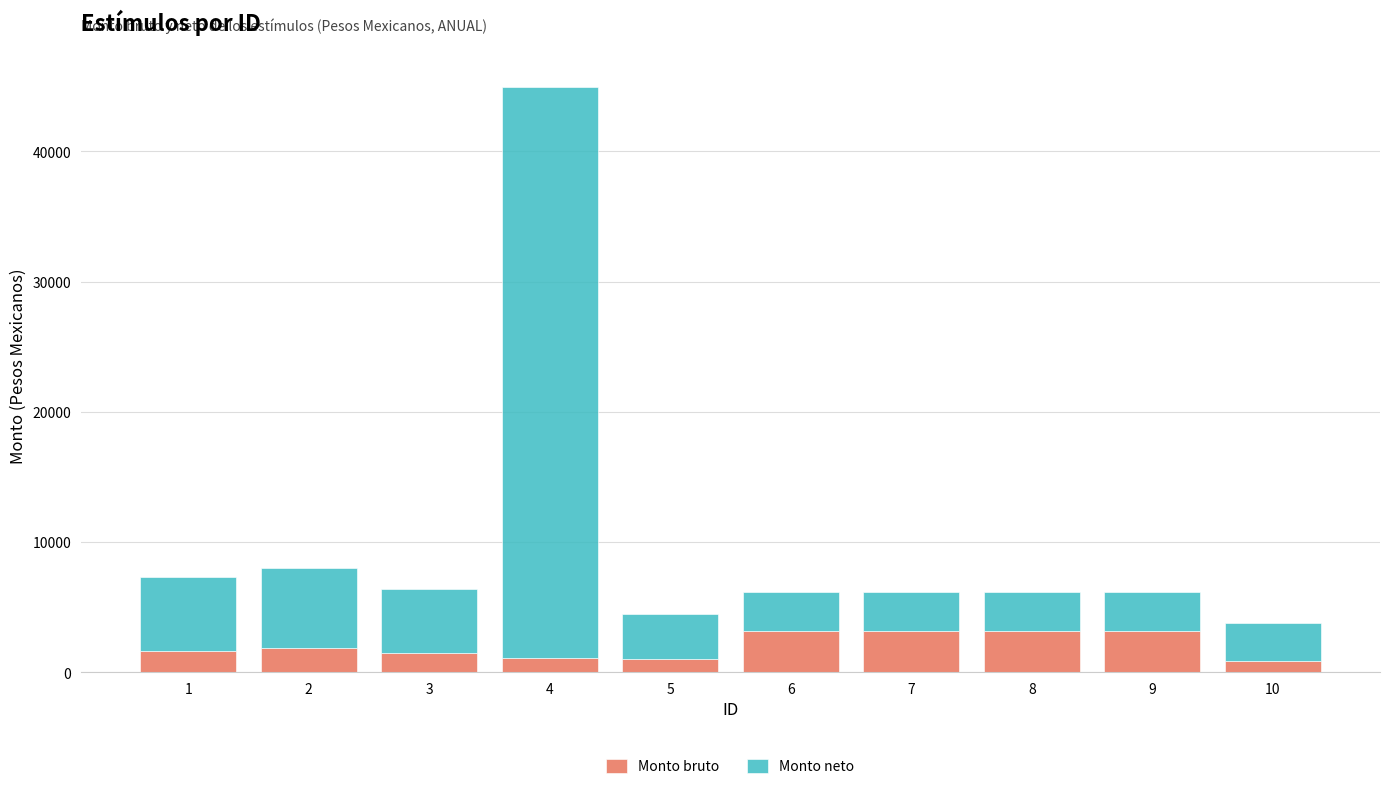

The Monto bruto series shows 1628.6 at 1. True or false?

True